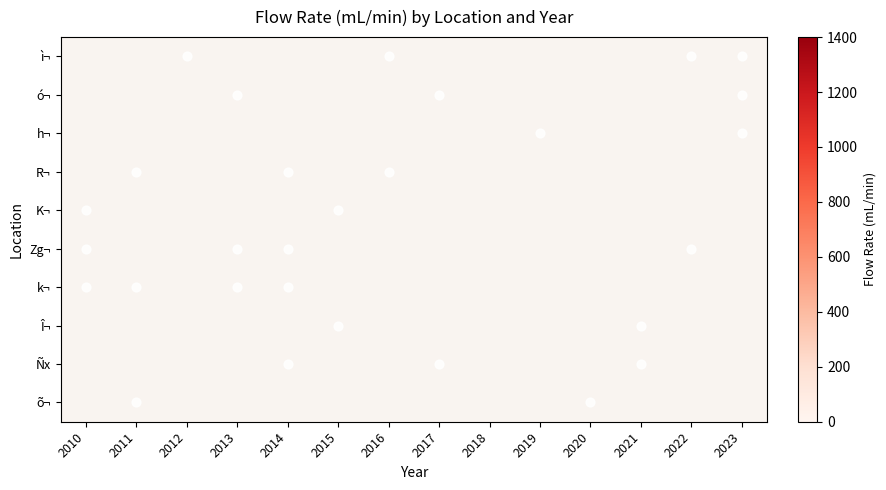

Between 2013 and 2012, which is larger?

2012